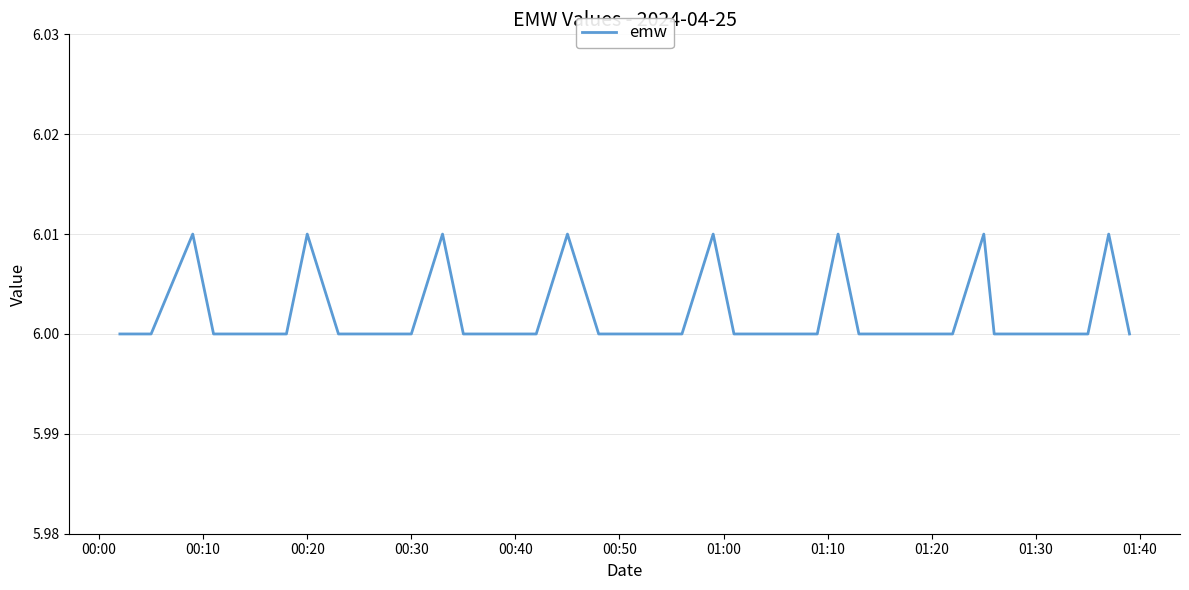

Is this an area chart (filled region under the line)?

No